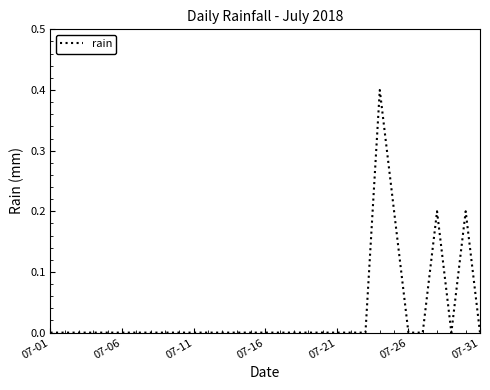

Reading left to right, what are all the values shown in this chart?

0.0	0.0	0.0	0.0	0.0	0.0	0.0	0.0	0.0	0.0	0.0	0.0	0.0	0.0	0.0	0.0	0.0	0.0	0.0	0.0	0.0	0.0	0.0	0.4	0.2	0.0	0.0	0.2	0.0	0.2	0.0